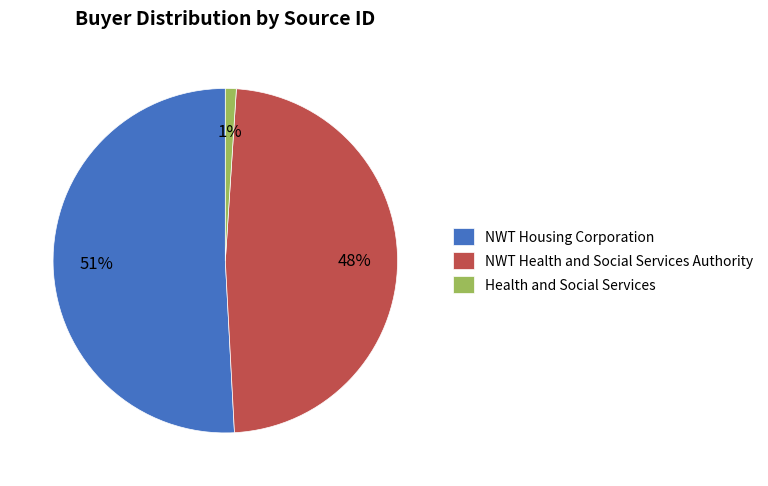

Is the sum of NWT Housing Corporation and Health and Social Services greater than half?

Yes